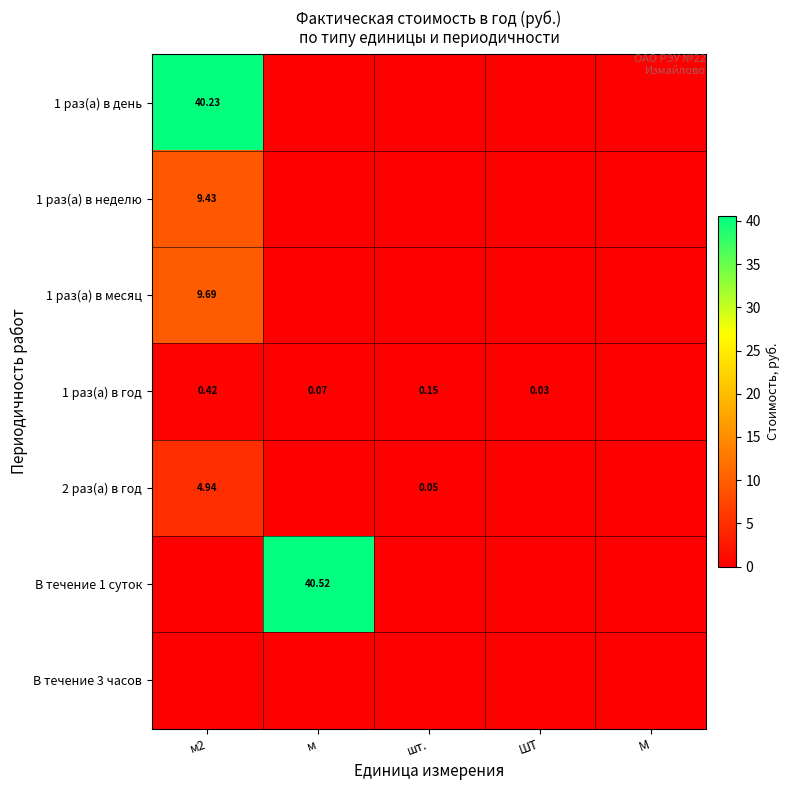

Is the value of В течение 1 суток at шт. greater than the value of В течение 3 часов at М?

No